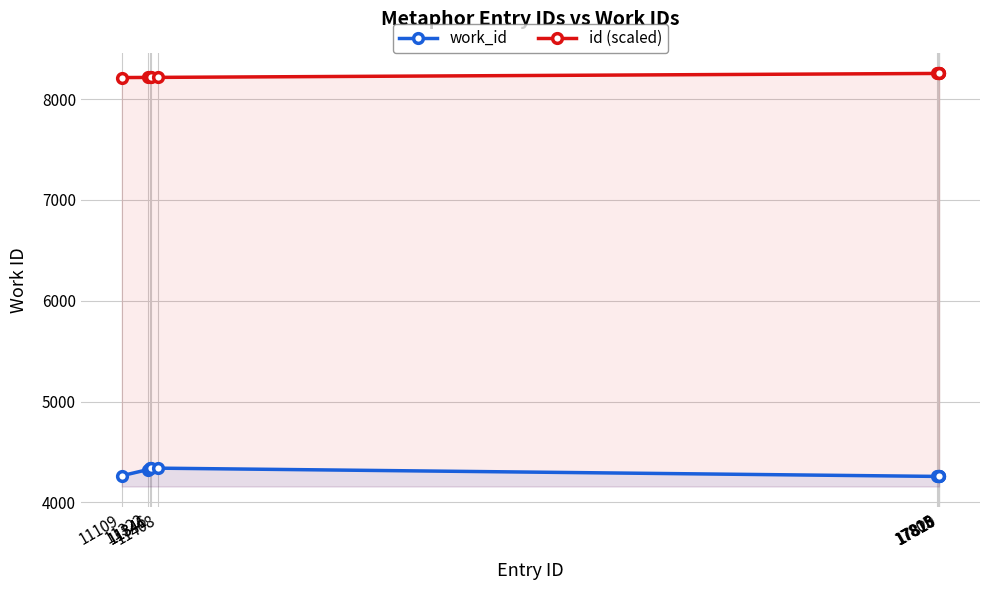

Between 11109 and 11341, which series saw the biggest shift?

work_id